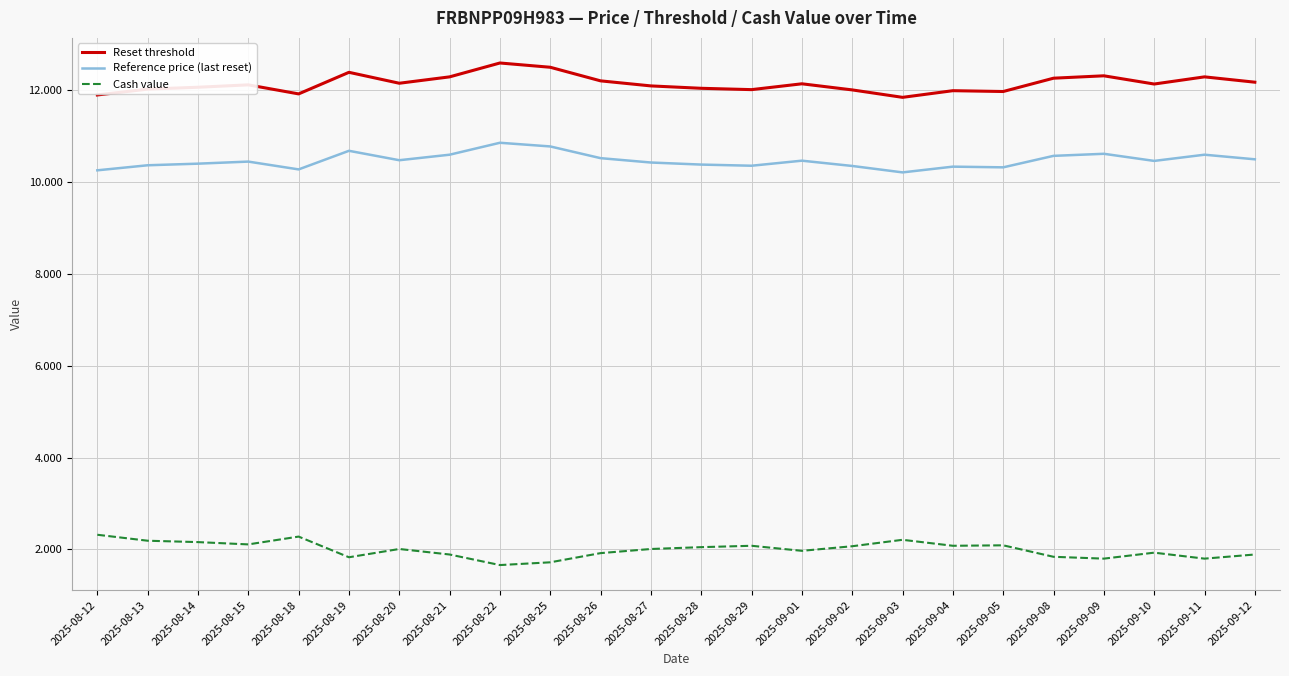

Count the number of categories in the chart.

24